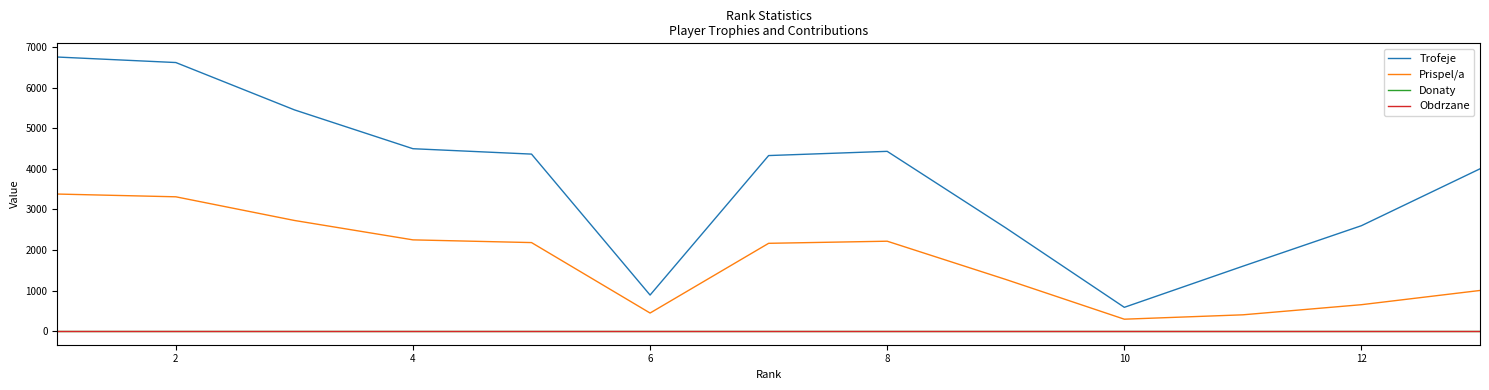

True or false: Prispel/a and Donaty cross at least once.

False